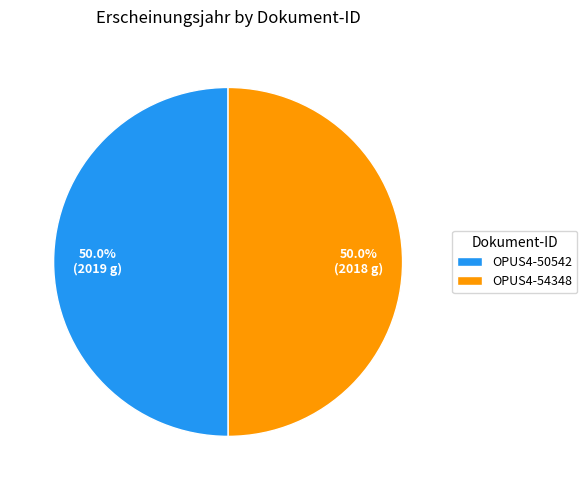

To the nearest percent, what percentage of the pie is OPUS4-50542?

50%